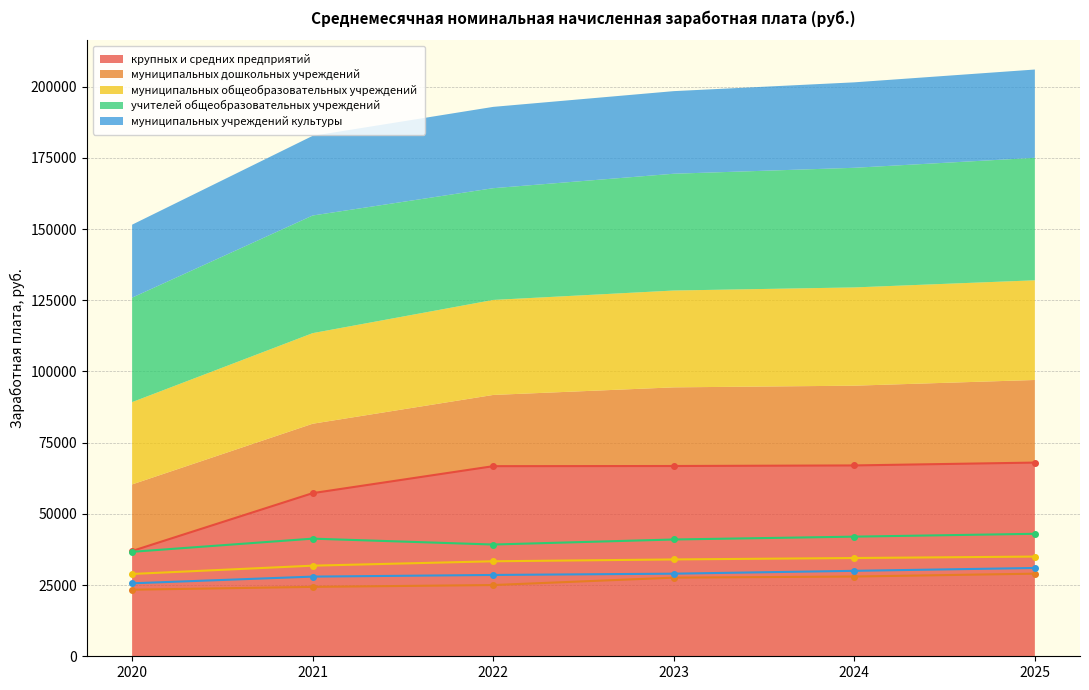

At which category is the sum across all series the highest?

2025